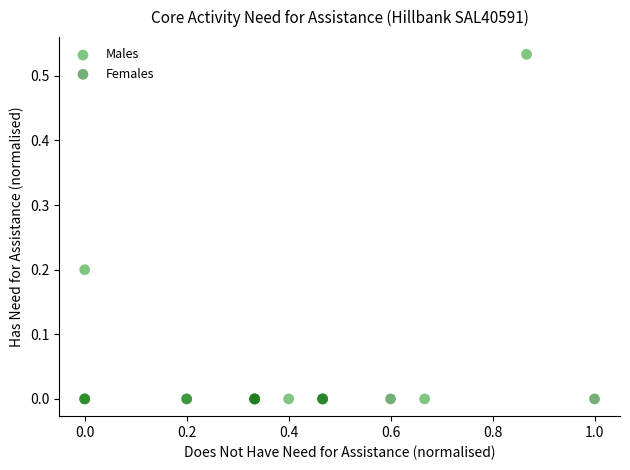

Which series reaches the maximum Y coordinate?

Males